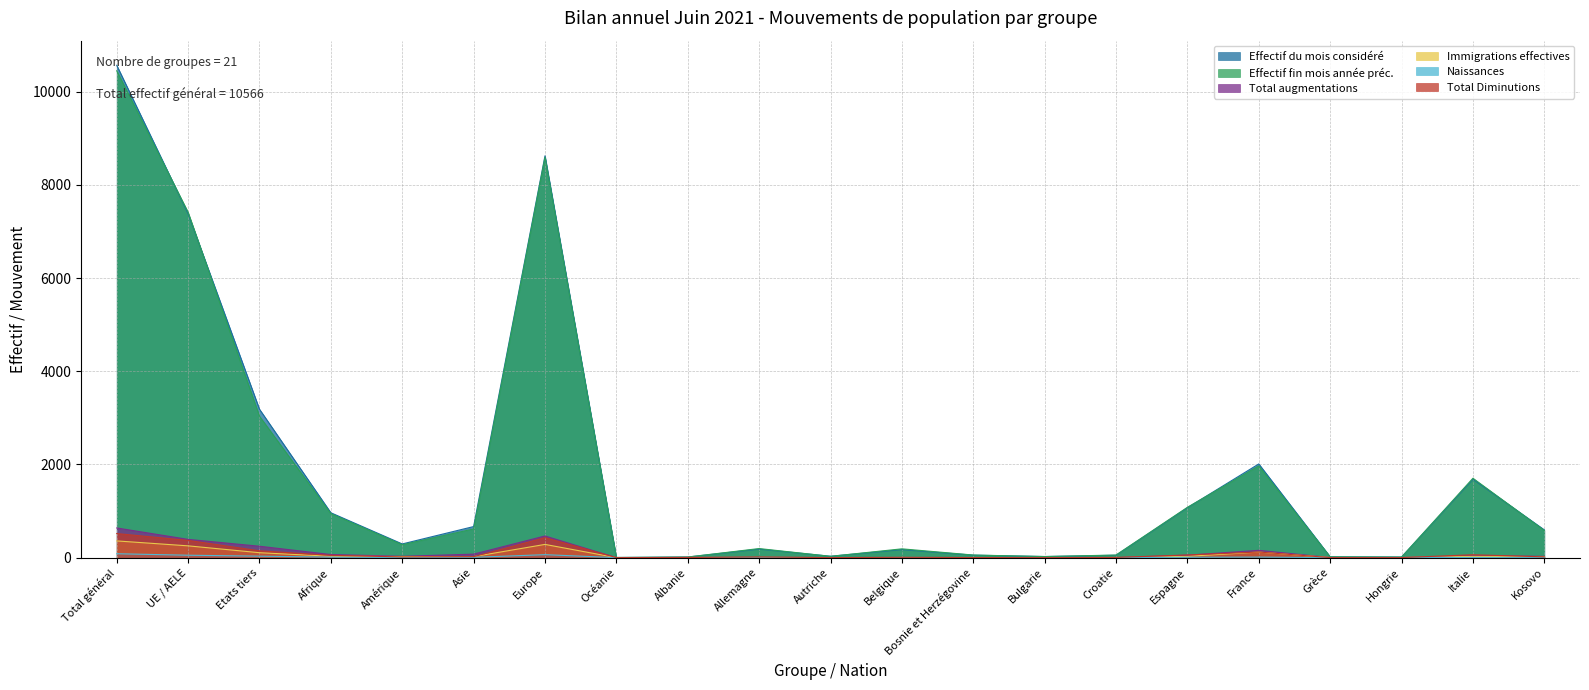

Read the Total augmentations value at Afrique, to the nearest 100.

100